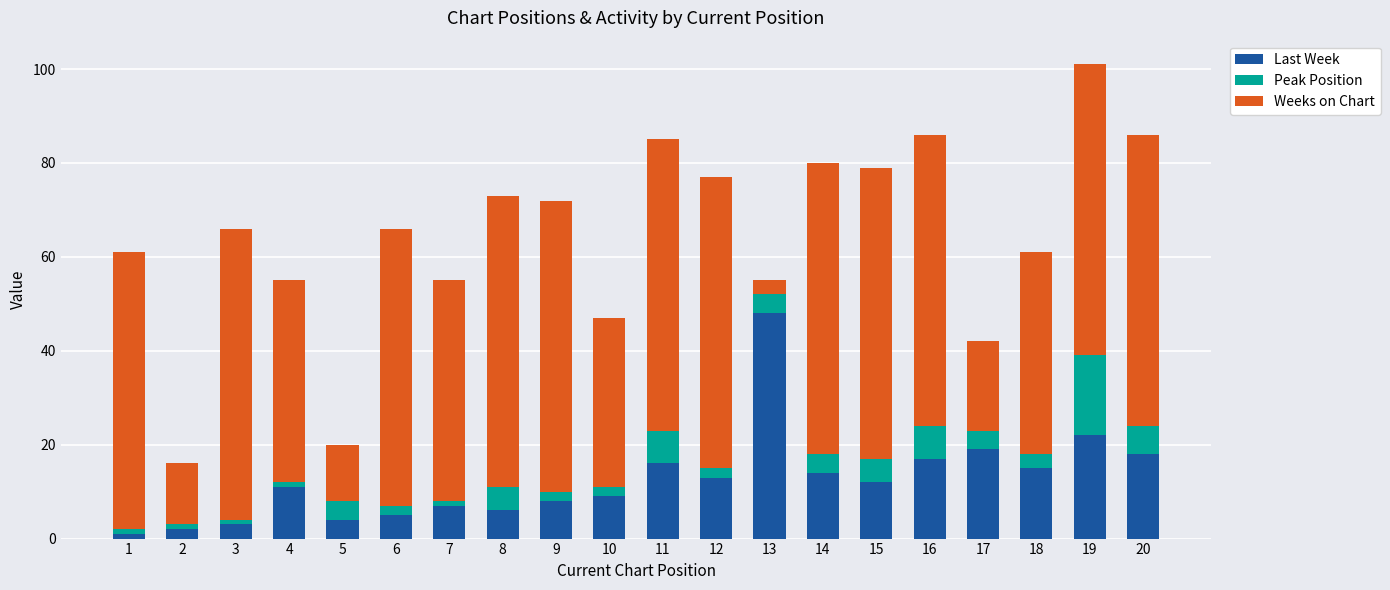

True or false: Last Week has a value of 24 at 20.

False